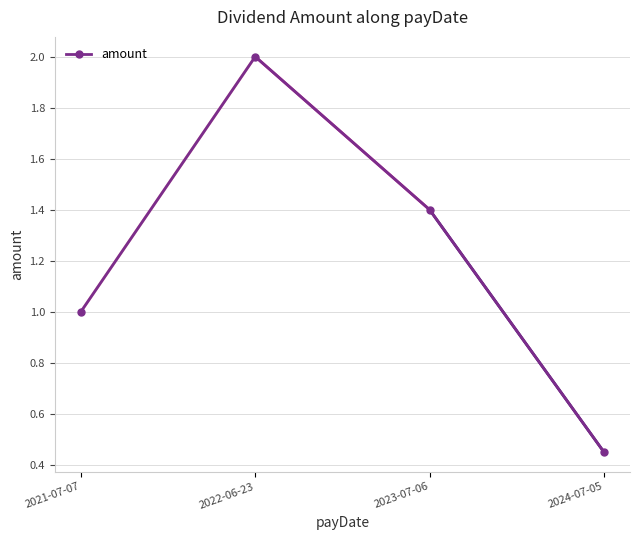

True or false: the data shows 1.4 at 2023-07-06.

True